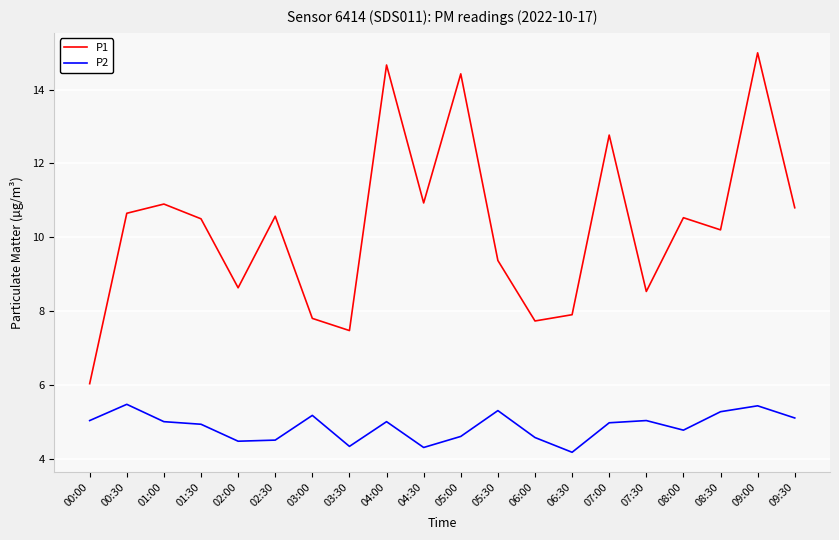

How many lines are shown in the chart?

2